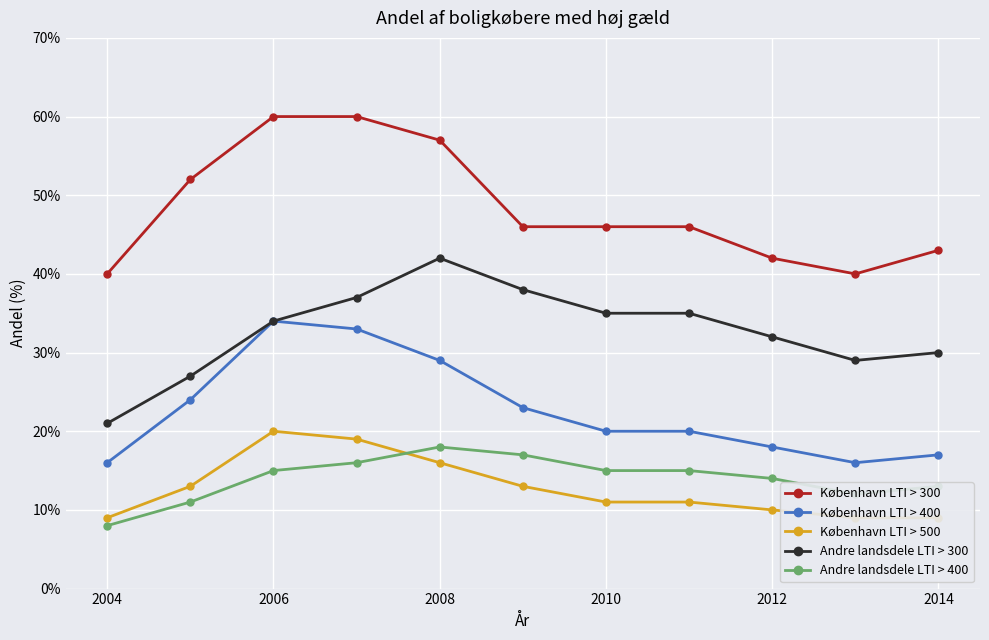

The value of København LTI > 400 at 2008 is 21. True or false?

False